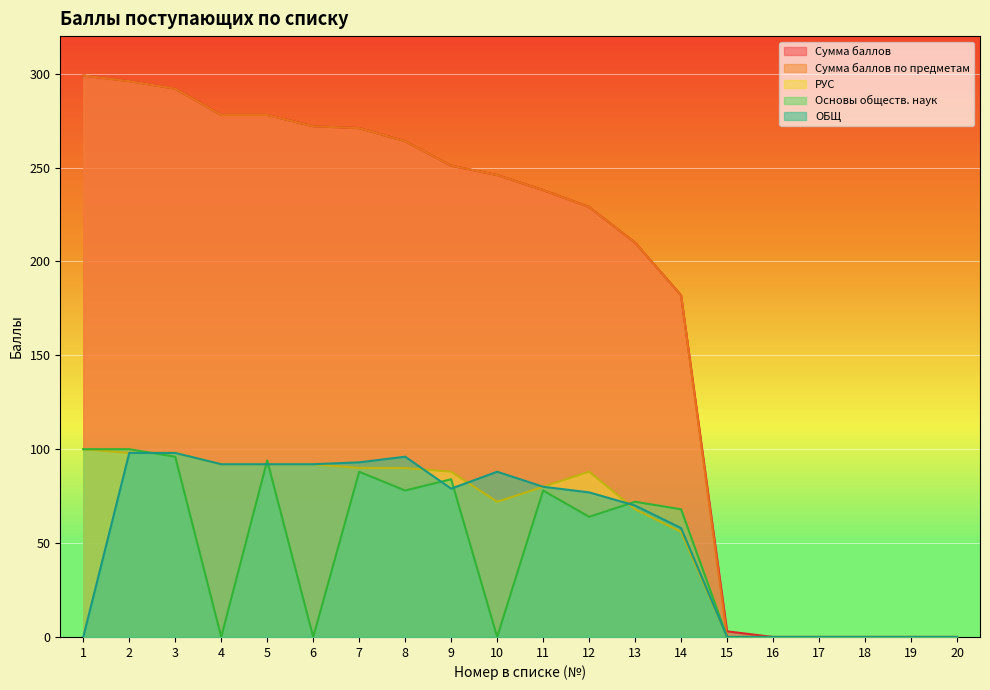

Between which two adjacent categories do РУС and Основы обществ. наук first intersect?

2 and 3